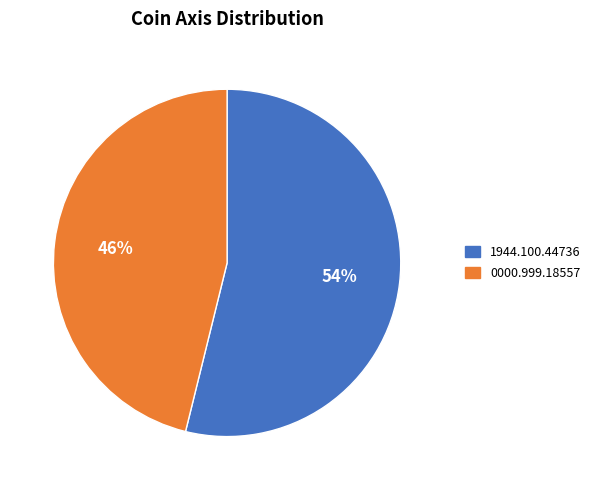

Do 1944.100.44736 and 0000.999.18557 together represent more than half of the pie?

Yes